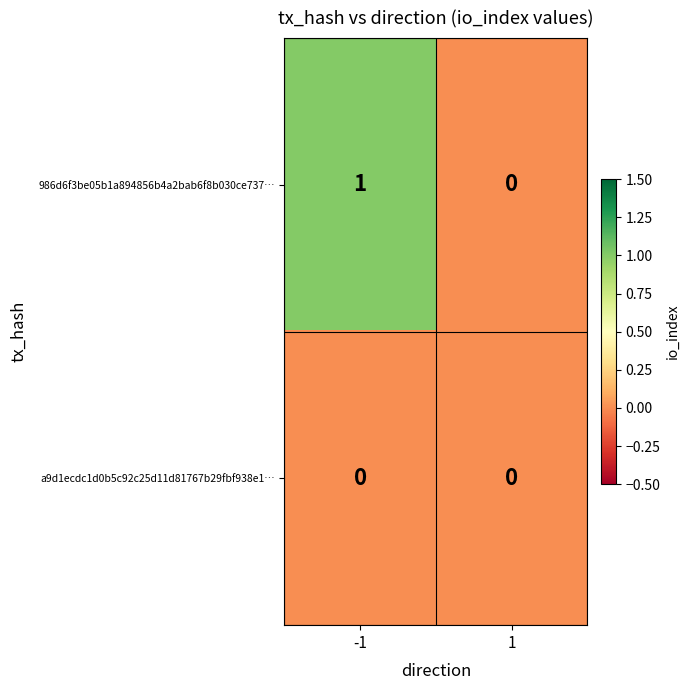

At -1, list the series in order from smallest to largest.

a9d1ecdc1d0b5c92c25d11d81767b29fbf938e1…, 986d6f3be05b1a894856b4a2bab6f8b030ce737…